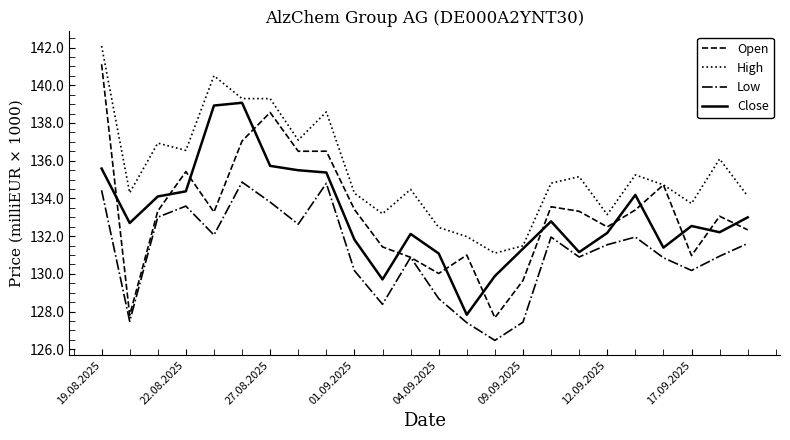

How many interior local valleys does the Close series have?

6